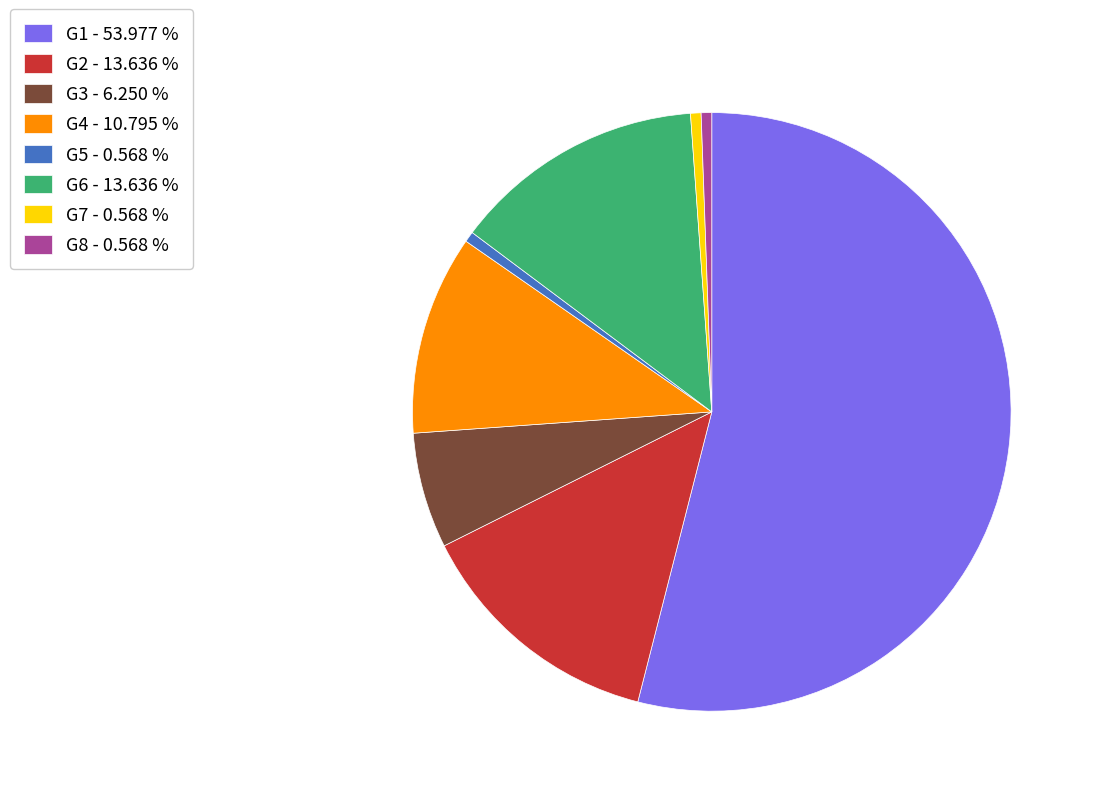

Is the sum of G7 - 0.568 % and G6 - 13.636 % greater than half?

No